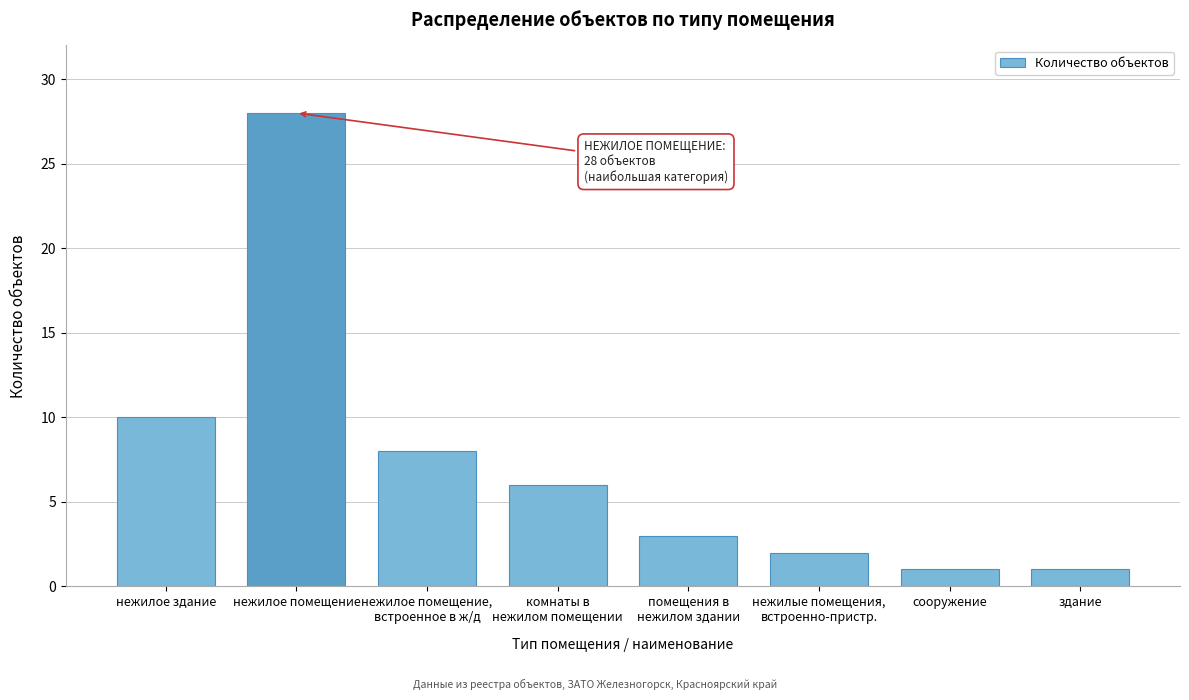

Reading right to left, extract all data points from this chart.

1	1	2	3	6	8	28	10